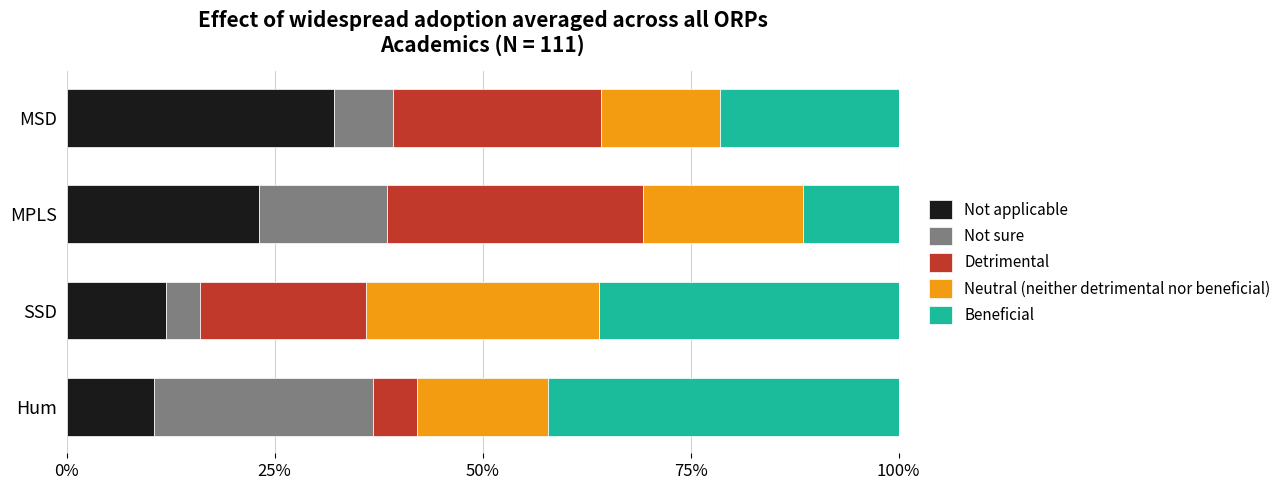

What is the total value across all series at Hum?

100.0